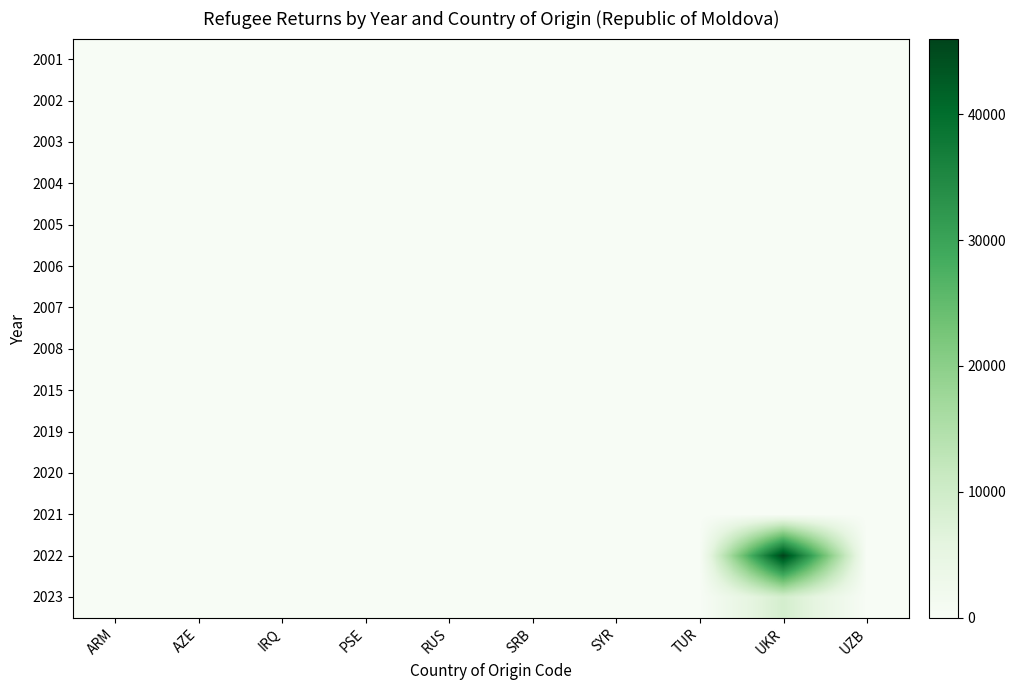

List the series in order of their peak value, lowest first.

2015, 2020, 2021, 2006, 2007, 2008, 2019, 2002, 2001, 2005, 2003, 2004, 2023, 2022